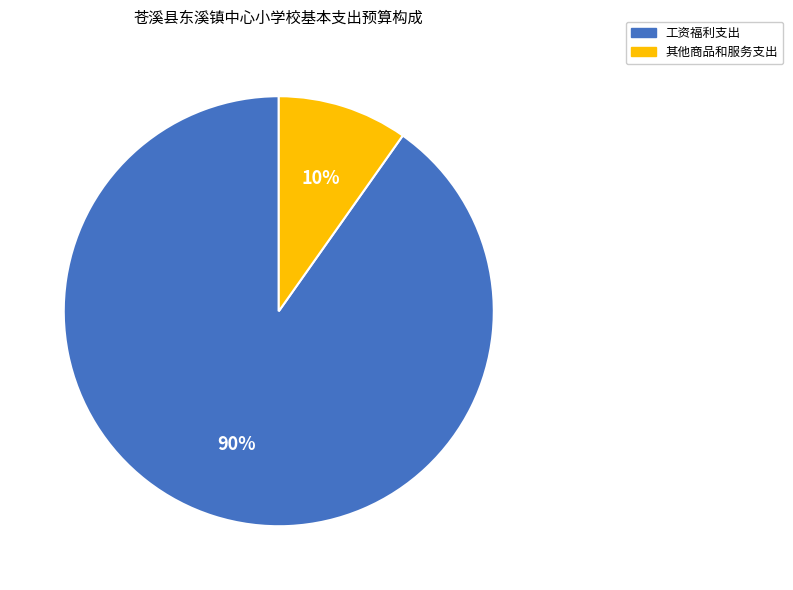

Which has a higher value, 其他商品和服务支出 or 工资福利支出?

工资福利支出